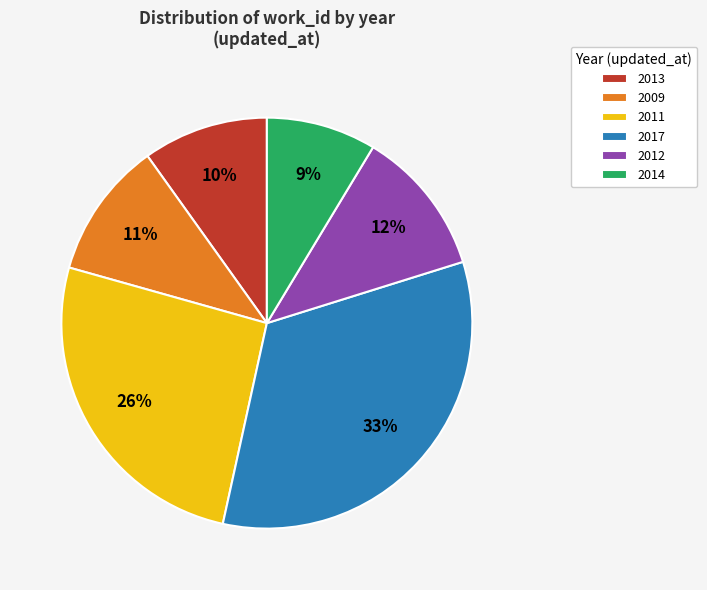

Which category has the smallest portion of the pie?

2014